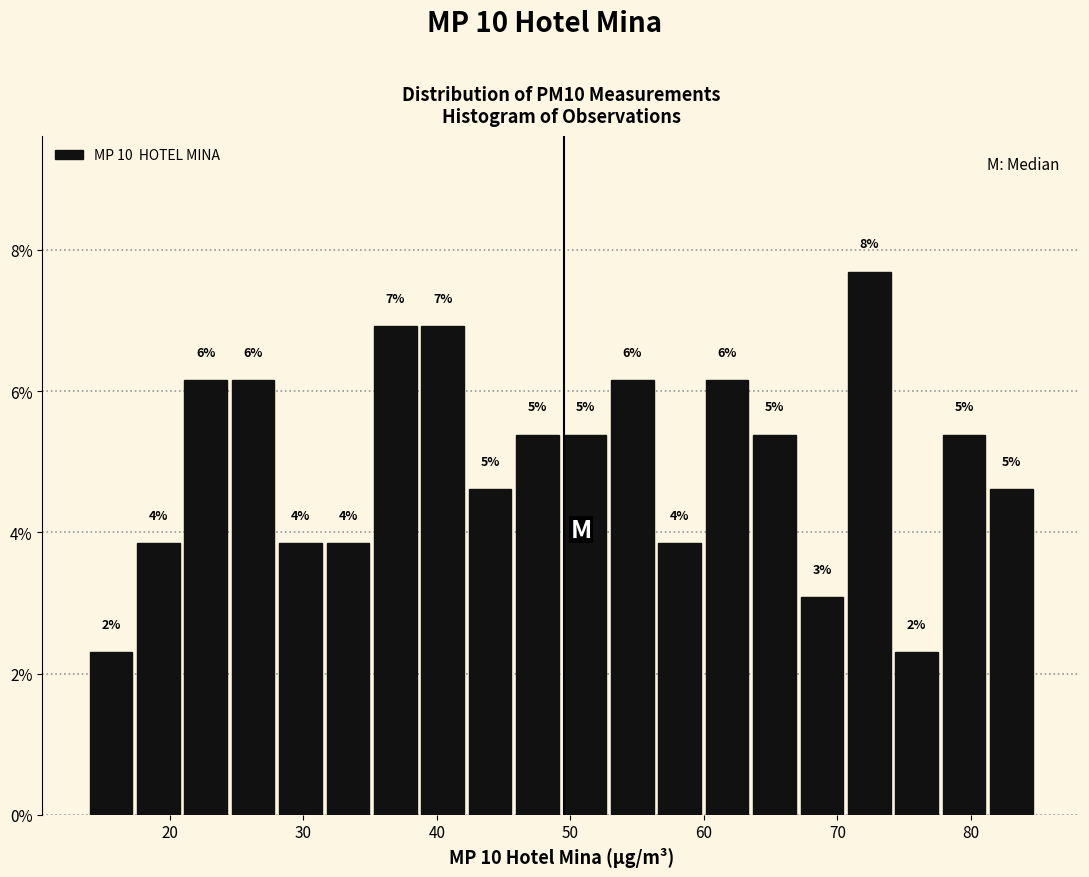

Read against the x-axis, roughly where is the centre of the tallest bar?

72